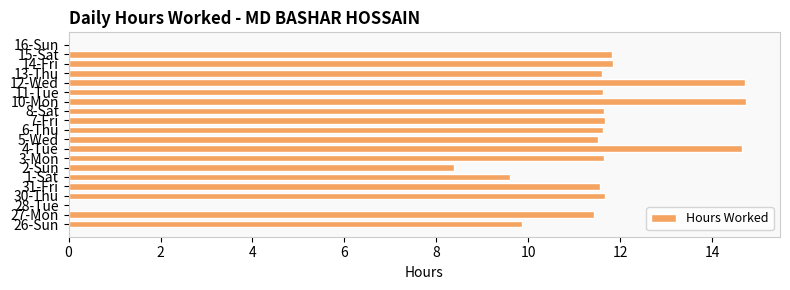

Are the bars horizontal?

Yes